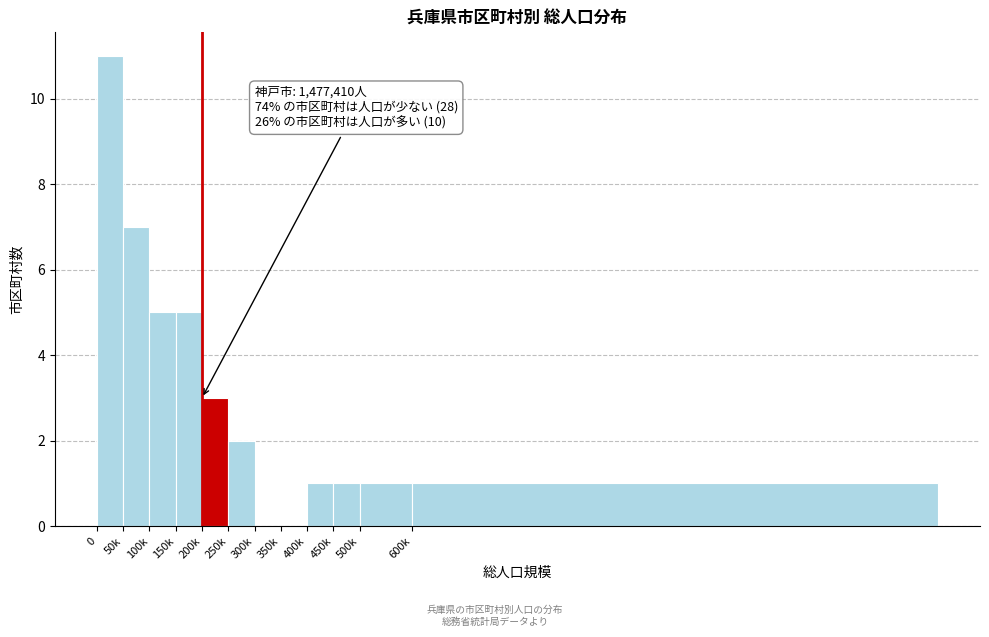

Reading left to right, what are all the values shown in this chart?

0=11	50k=7	100k=5	150k=5	200k=3	250k=2	300k=0	350k=0	400k=1	450k=1	500k=1	600k=1